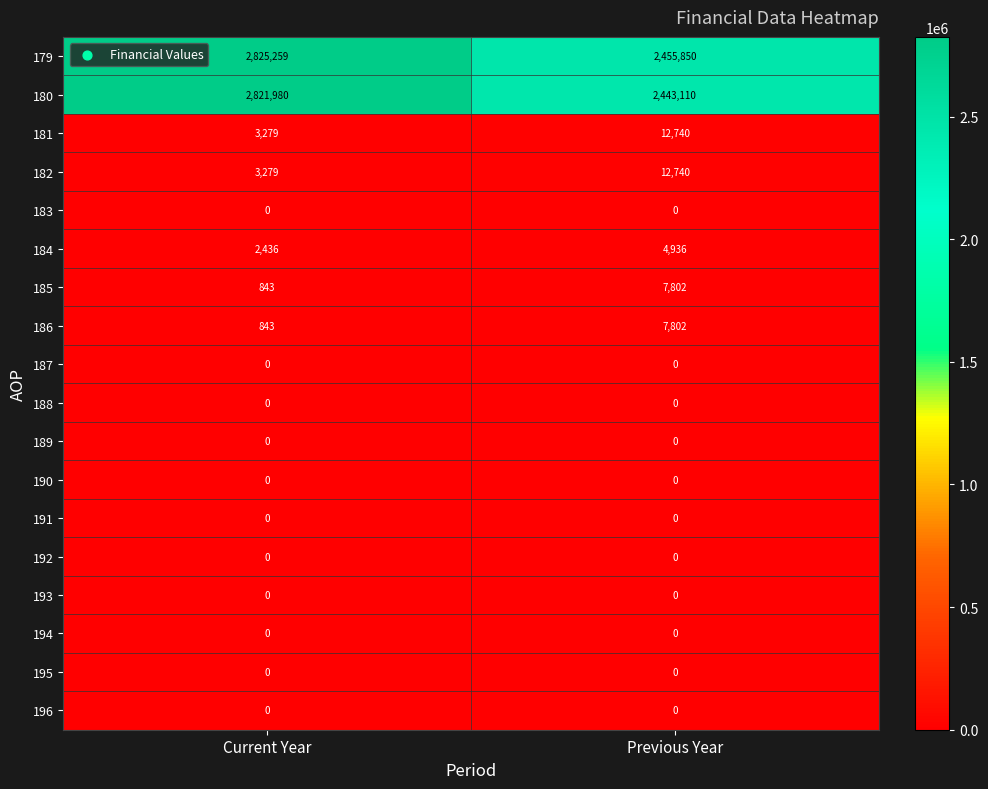

Between Current Year and Previous Year, which series saw the biggest shift?

180